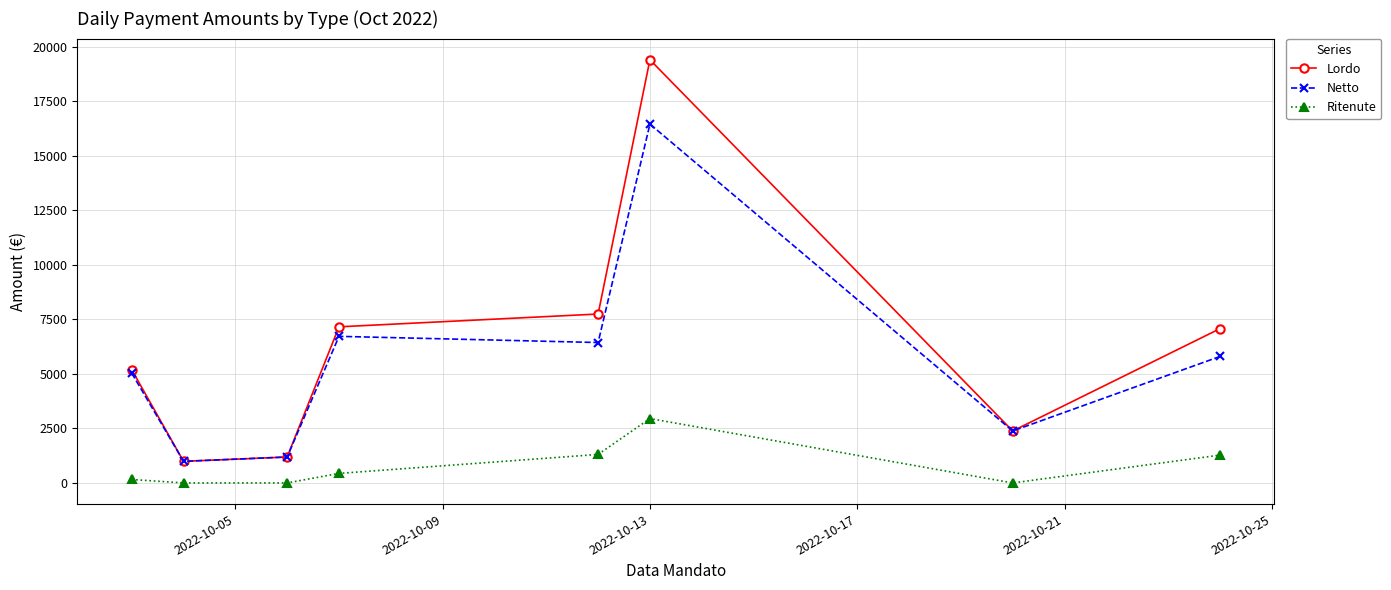

Which series has the largest range (max minus min)?

Lordo